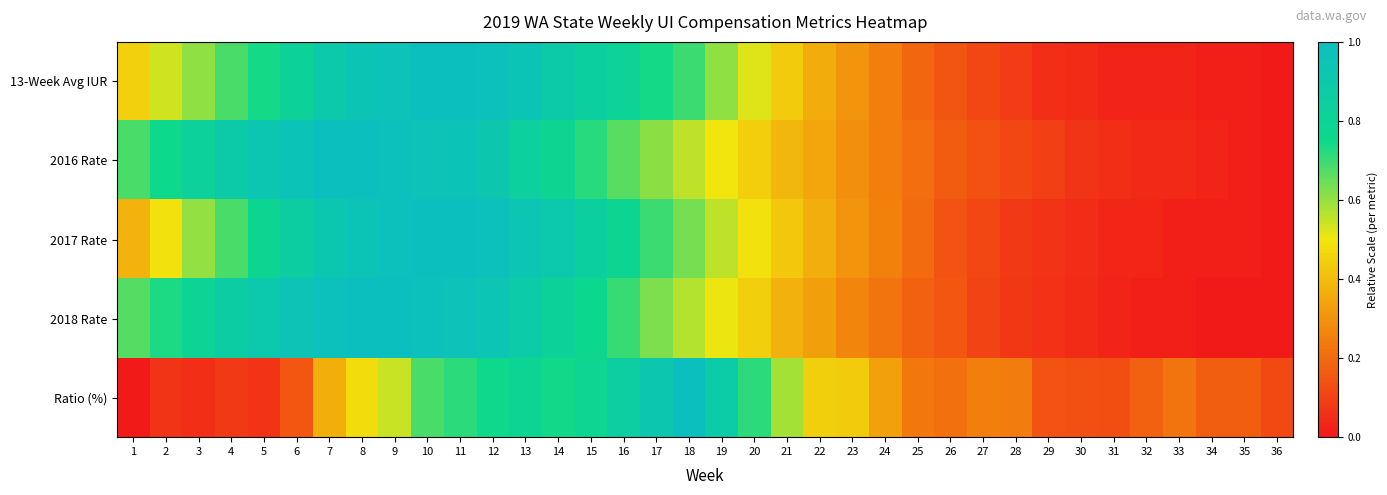

Count the number of data series in this chart.

5